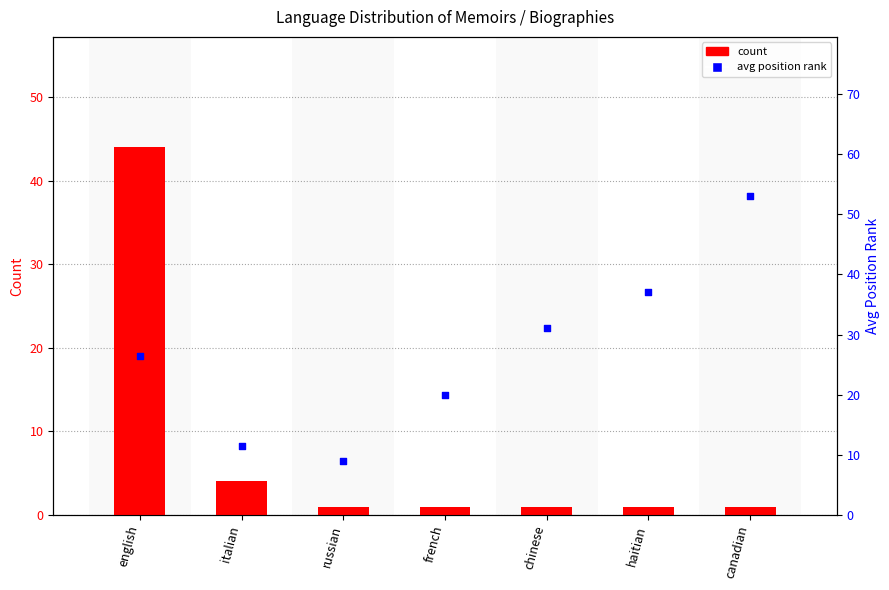

What are all the series names shown in the legend?

count, avg position rank